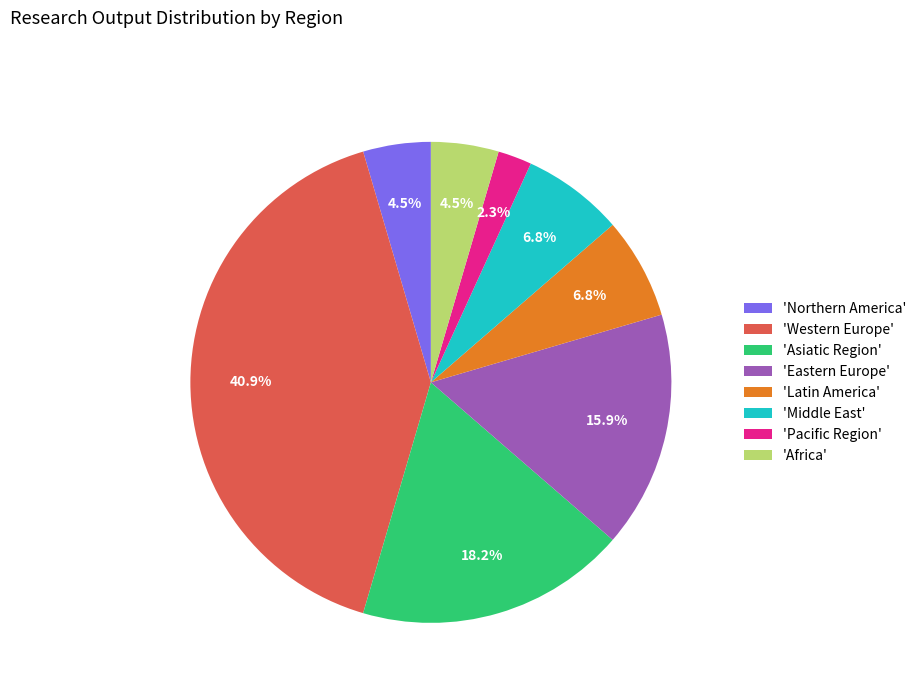

Which category has the biggest portion of the pie?

'Western Europe'